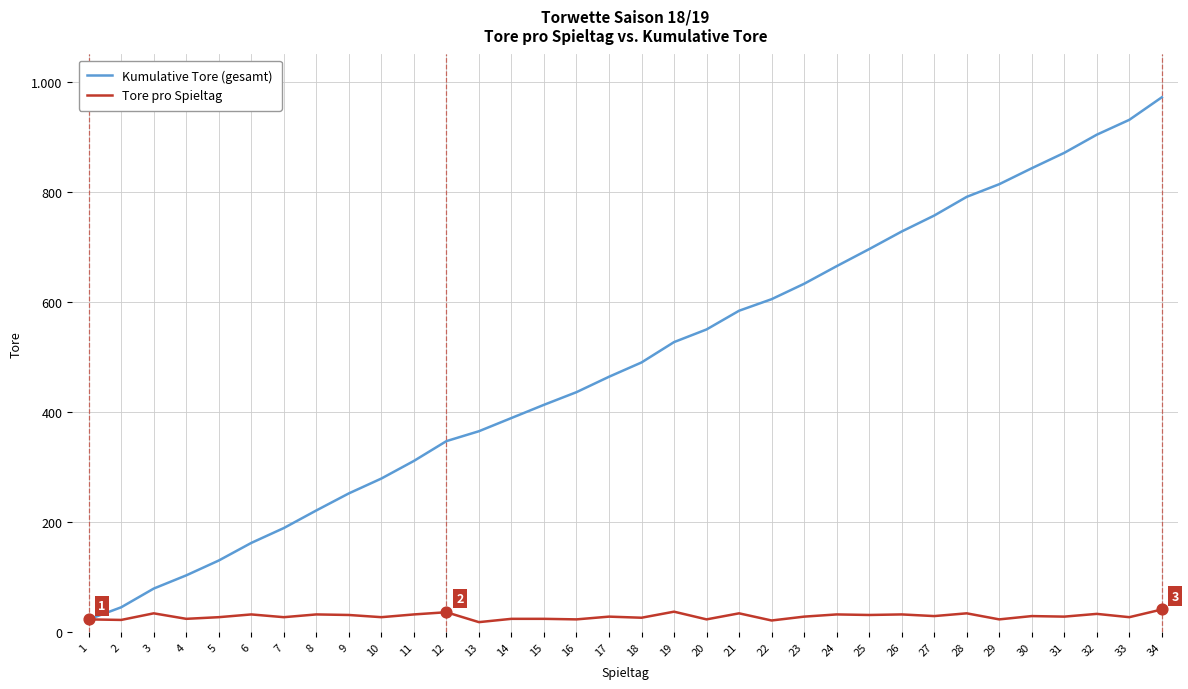

What are all the series names shown in the legend?

Kumulative Tore (gesamt), Tore pro Spieltag